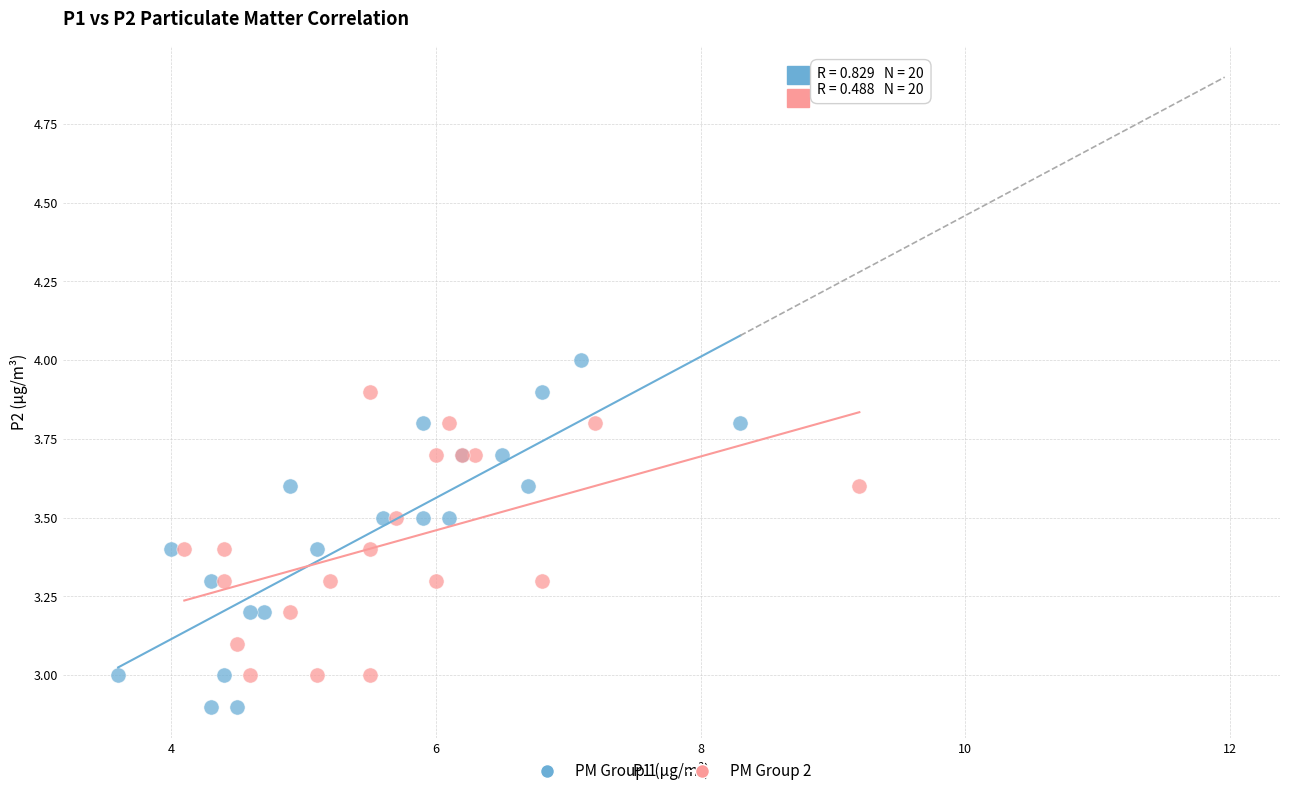

What are all the series names shown in the legend?

PM Group 1, PM Group 2